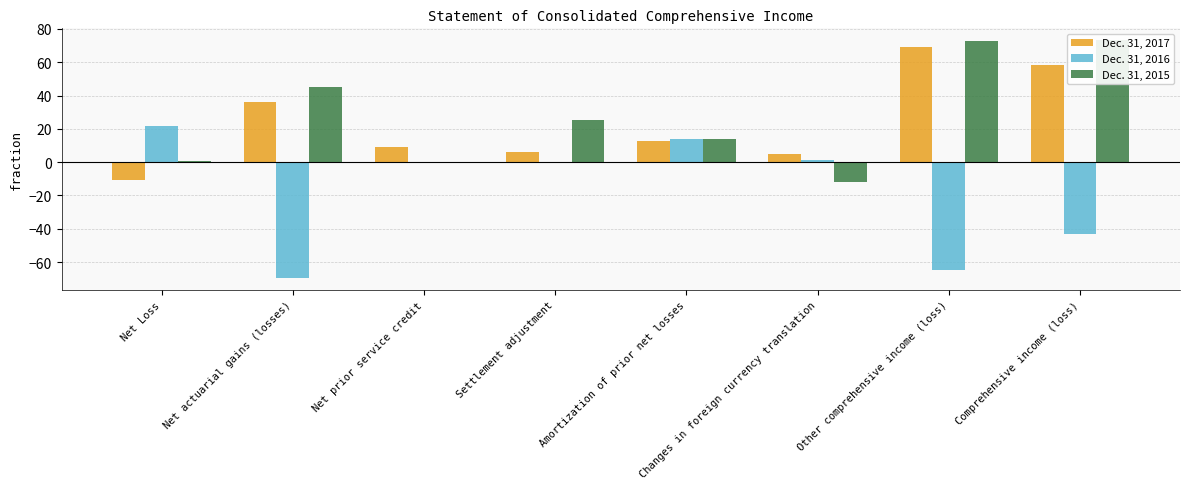

What is the greatest value displayed?

73.2